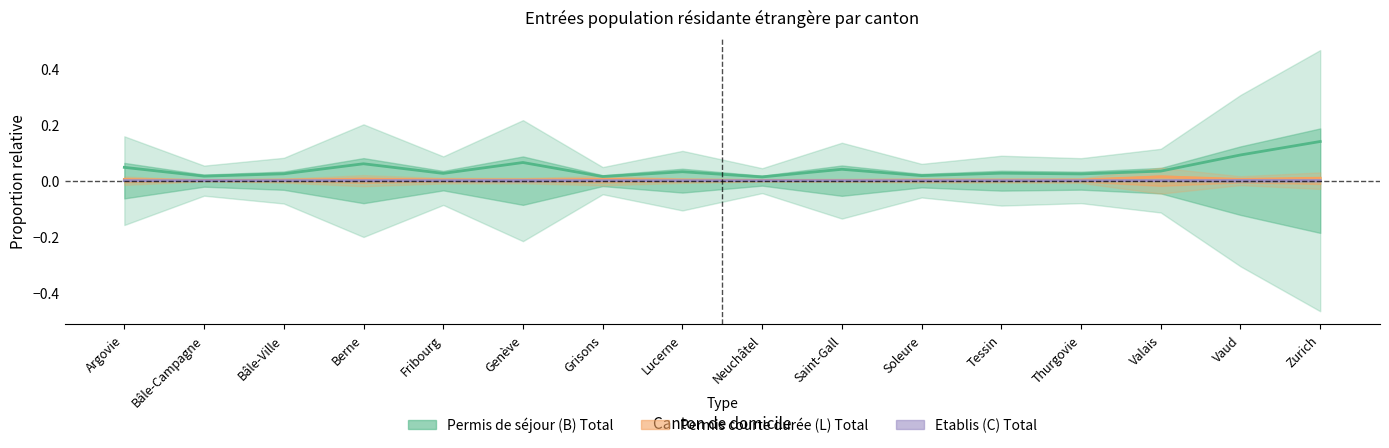

At how many categories does at least one series exceed 0?

16